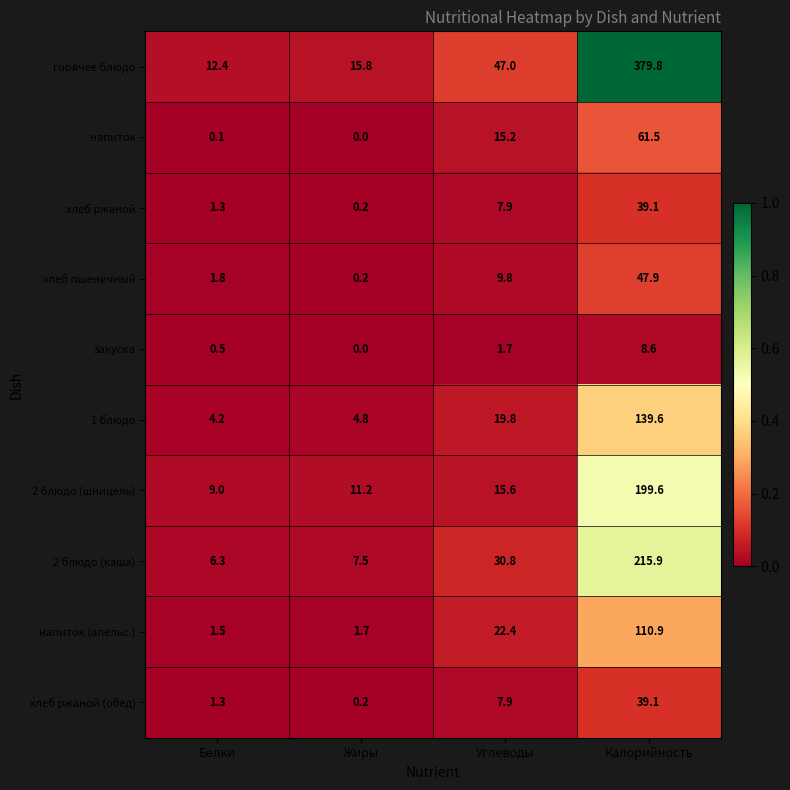

Which series has the widest spread of values?

горячее блюдо